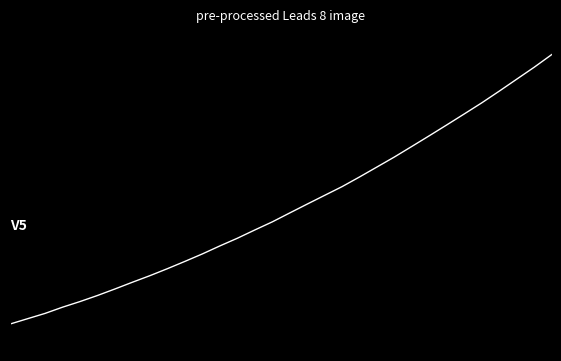

Is this an area chart (filled region under the line)?

No